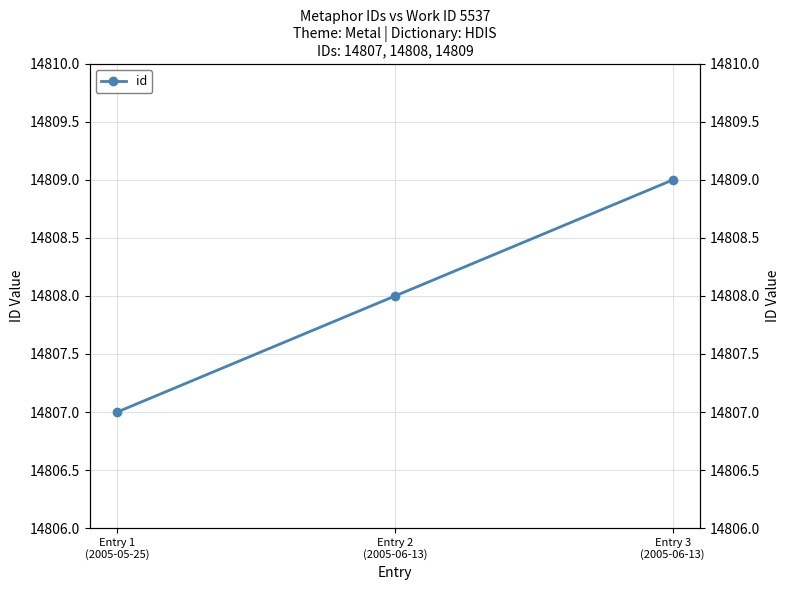

What is the label of the 2nd point from the right?

Entry 2
(2005-06-13)